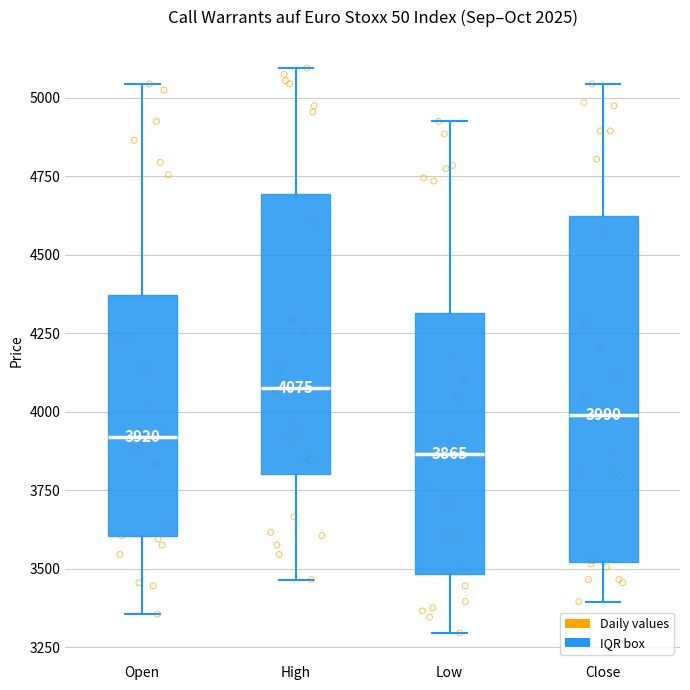

Which box has the highest median line?

High